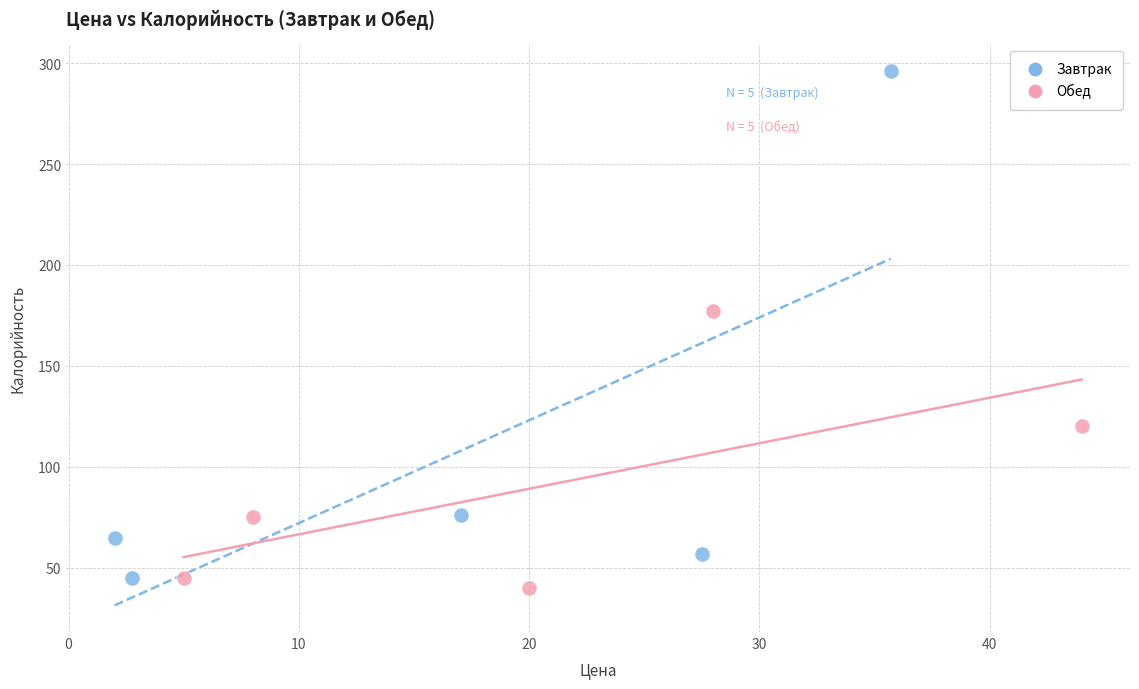

Which series contains the lowest Y value?

Обед